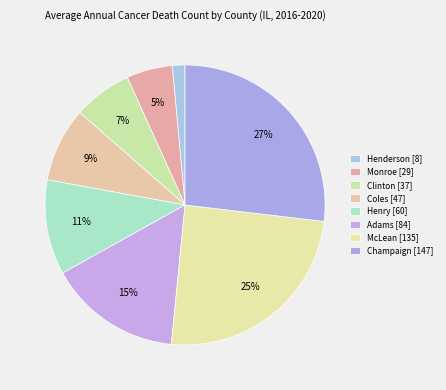

To the nearest percent, what portion does Adams represent?

15%